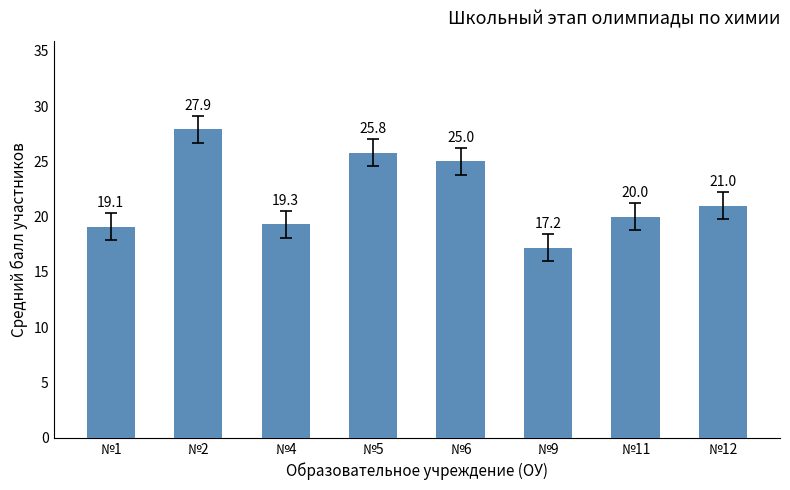

Rank the categories by value from highest to lowest.

№2, №5, №6, №12, №11, №4, №1, №9